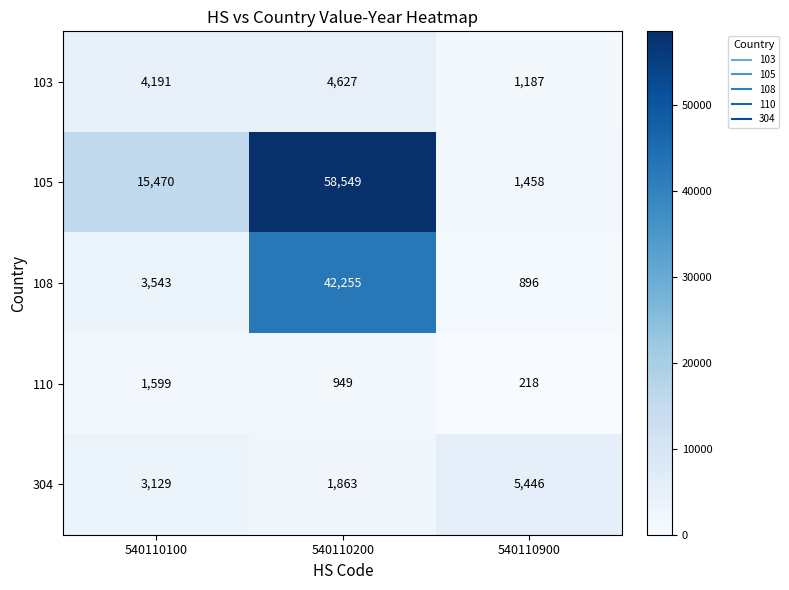

At which category is the sum across all series the highest?

540110200